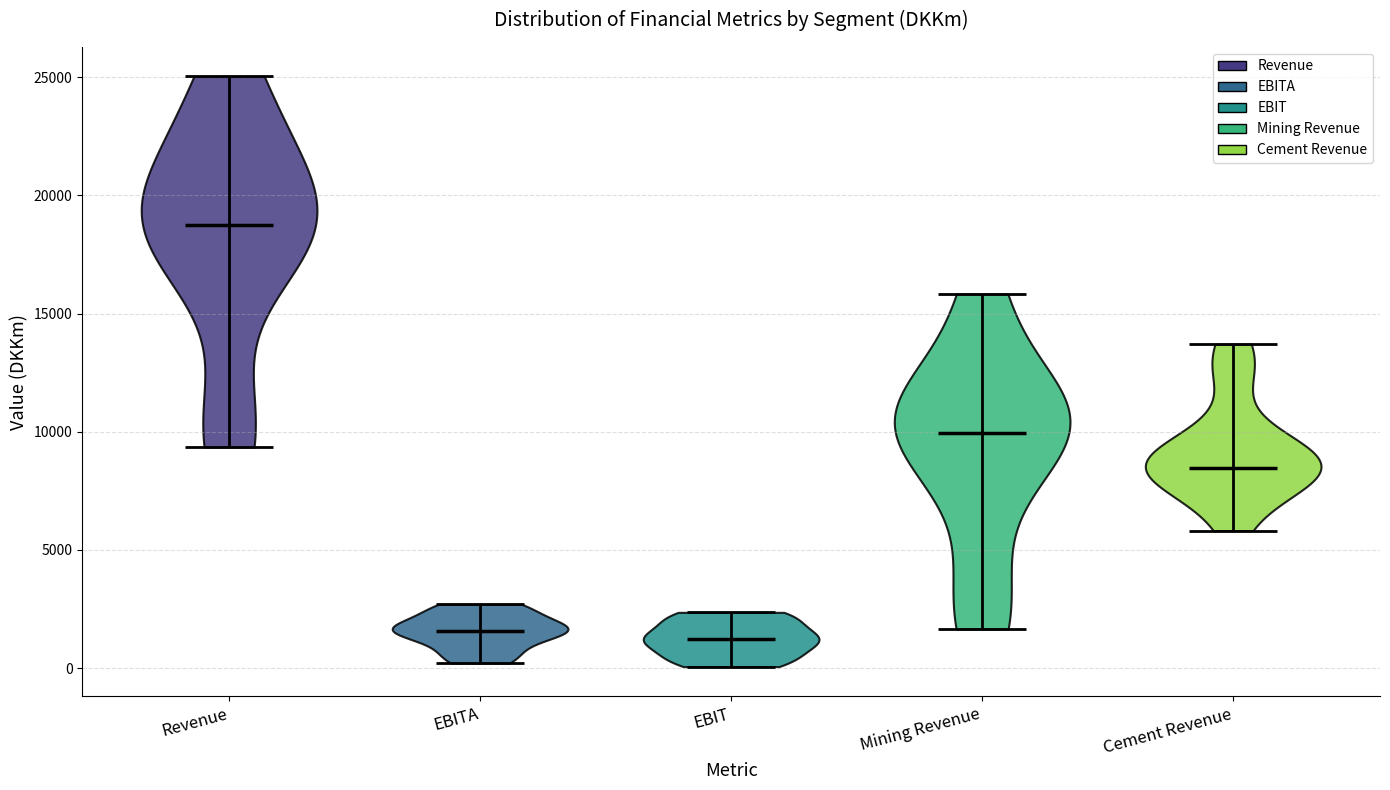

Which violin has the highest median line?

Revenue